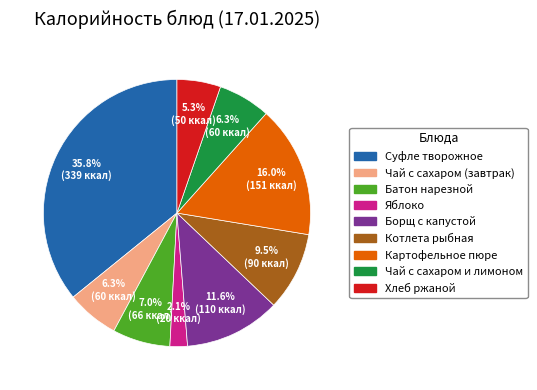

To the nearest percent, what portion does Хлеб ржаной represent?

5%